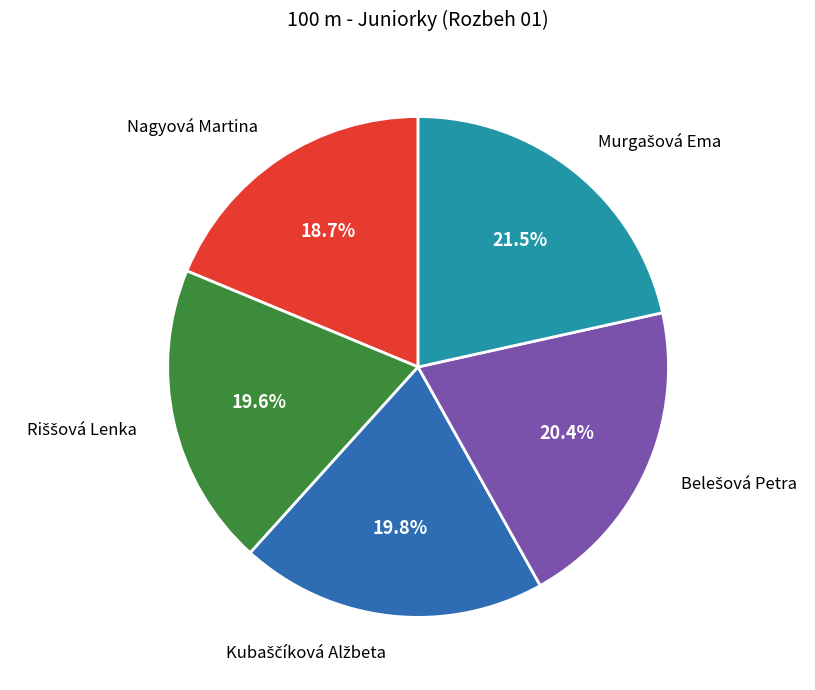

Does any single category account for the majority?

No